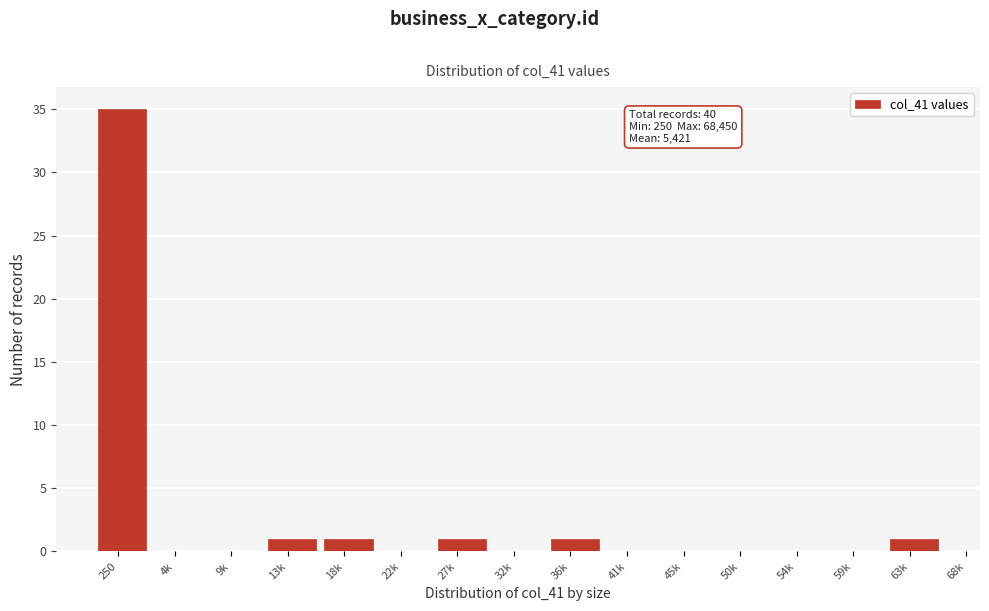

Reading left to right, list all the values displayed in this chart.

250=35	4k=0	9k=0	13k=1	18k=1	22k=0	27k=1	32k=0	36k=1	41k=0	45k=0	50k=0	54k=0	59k=0	63k=1